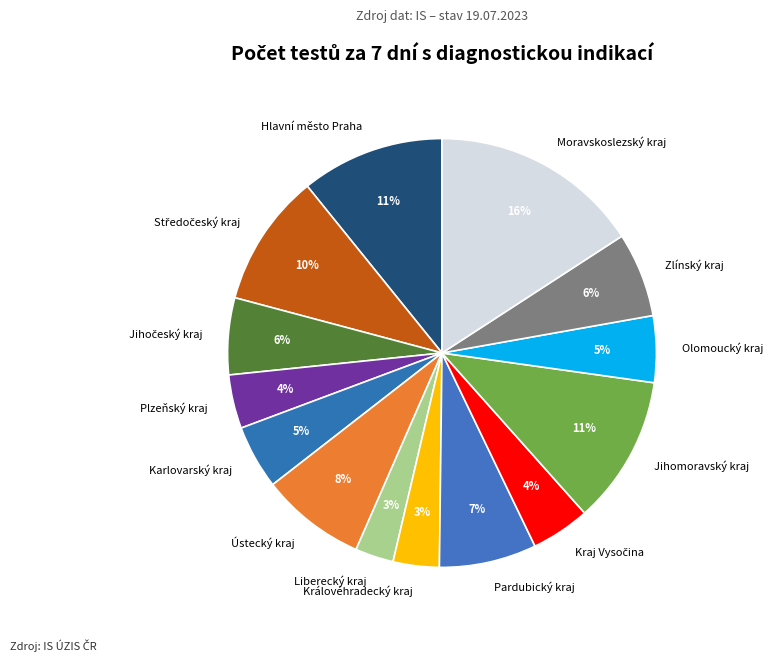

Is it true that Olomoucký kraj is 5% of the pie?

True